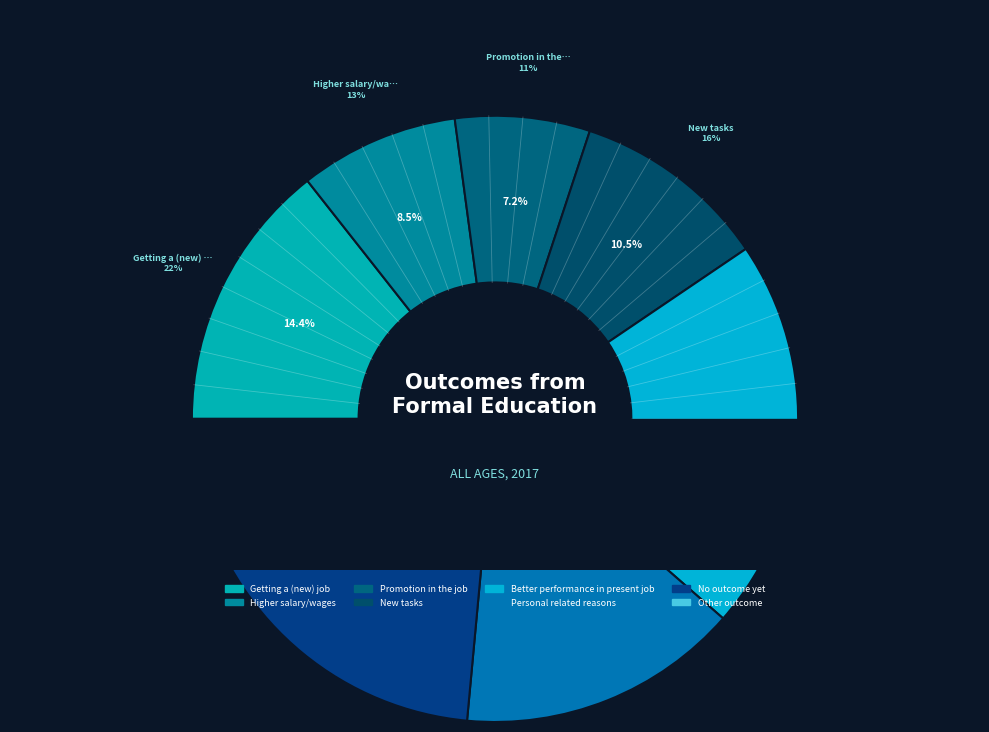

True or false: Personal related reasons accounts for 9% of the total.

False